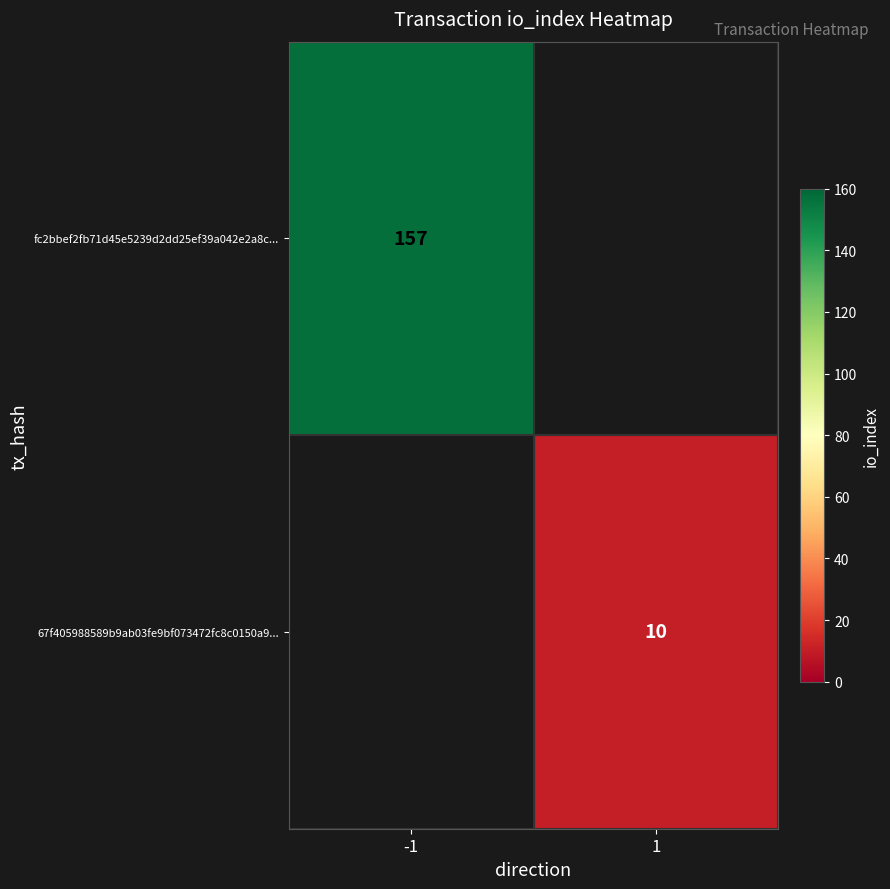

True or false: 67f405988589b9ab03fe9bf073472fc8c0150a9... has a value of 10 at 1.

True